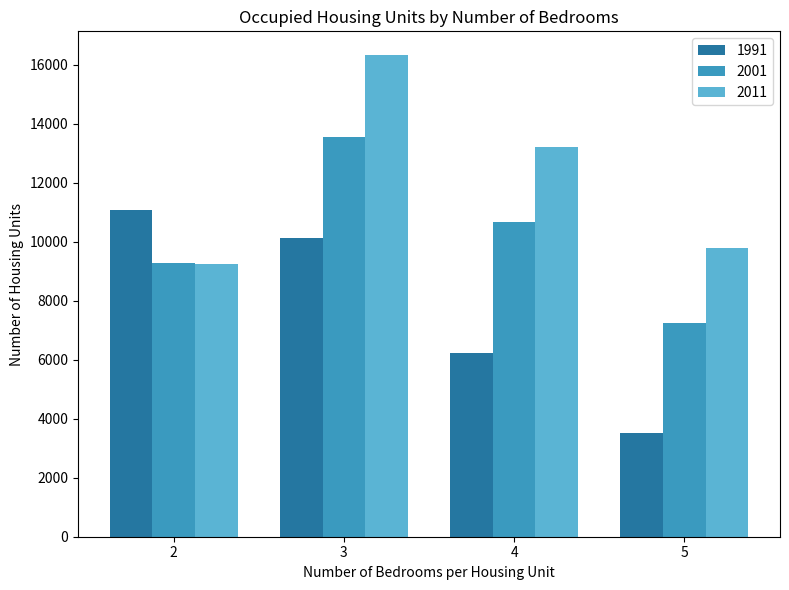

At 5, list the series in order from smallest to largest.

1991, 2001, 2011